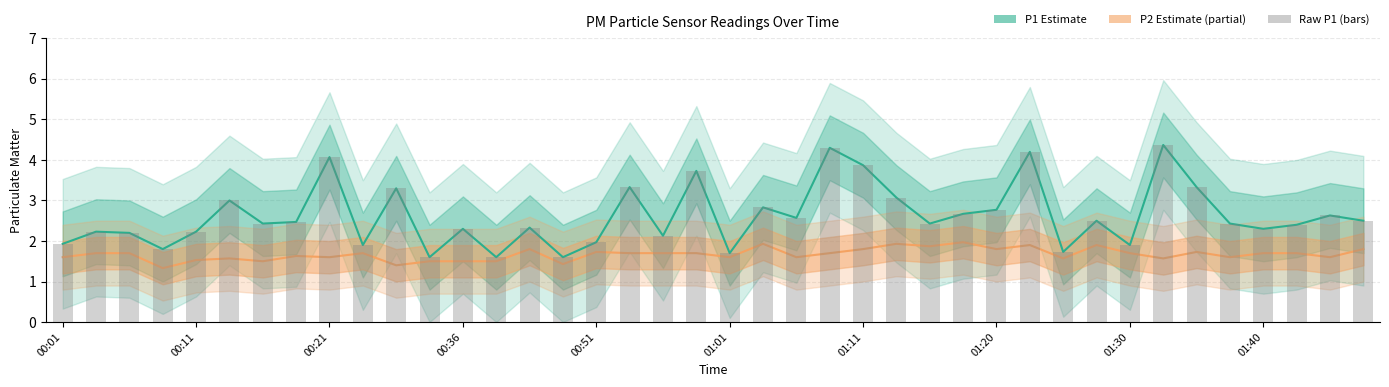

Which label corresponds to the smallest value in the chart?

00:36